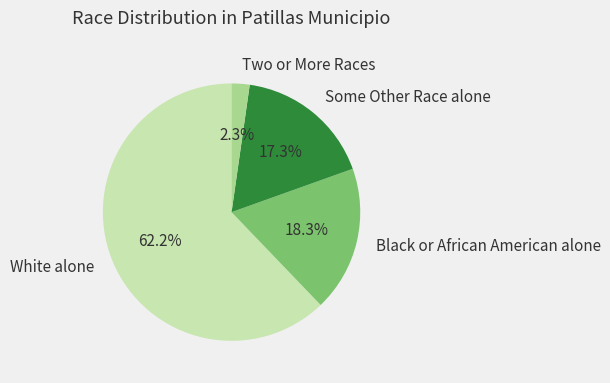

How many segments does this pie chart have?

4